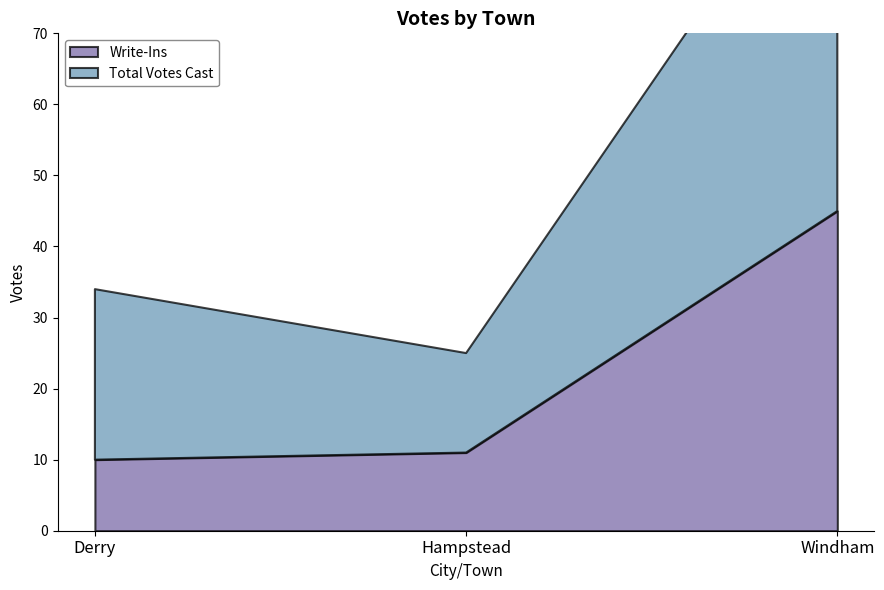

Which series has the largest total across all categories?

Total Votes Cast